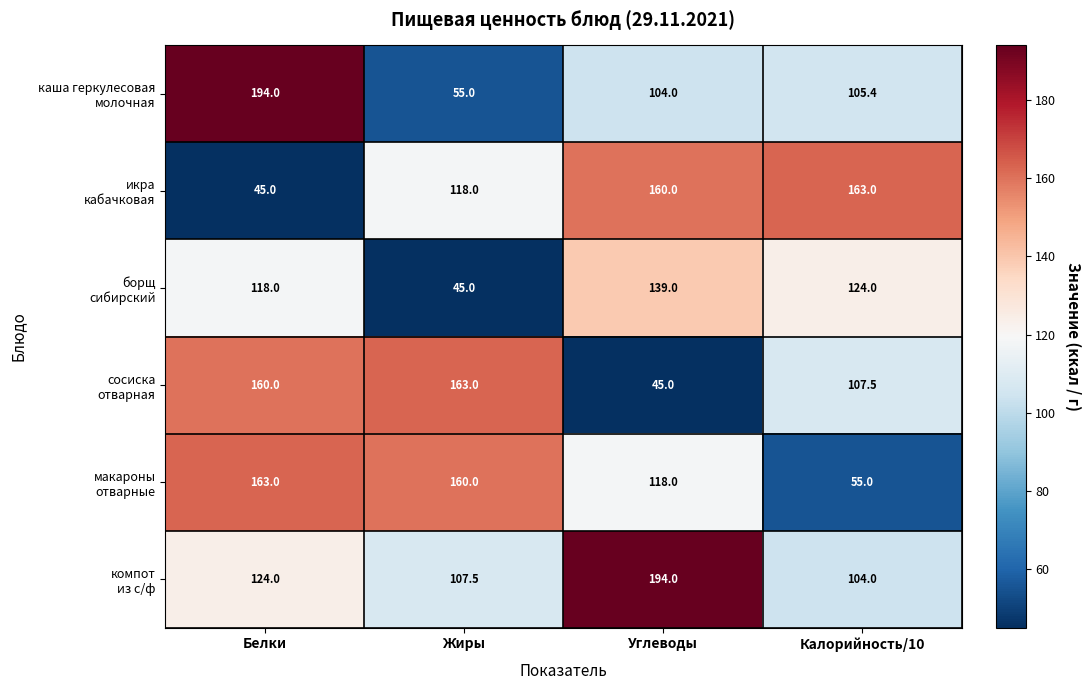

What is the total value across all series at Калорийность/10?

658.9